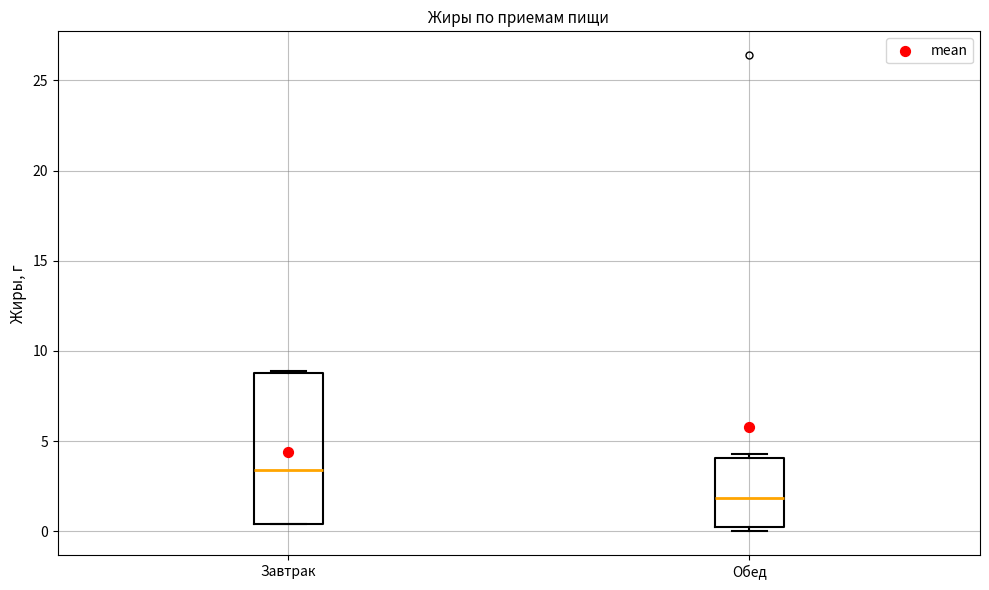

Which box's median line is the lowest?

Обед